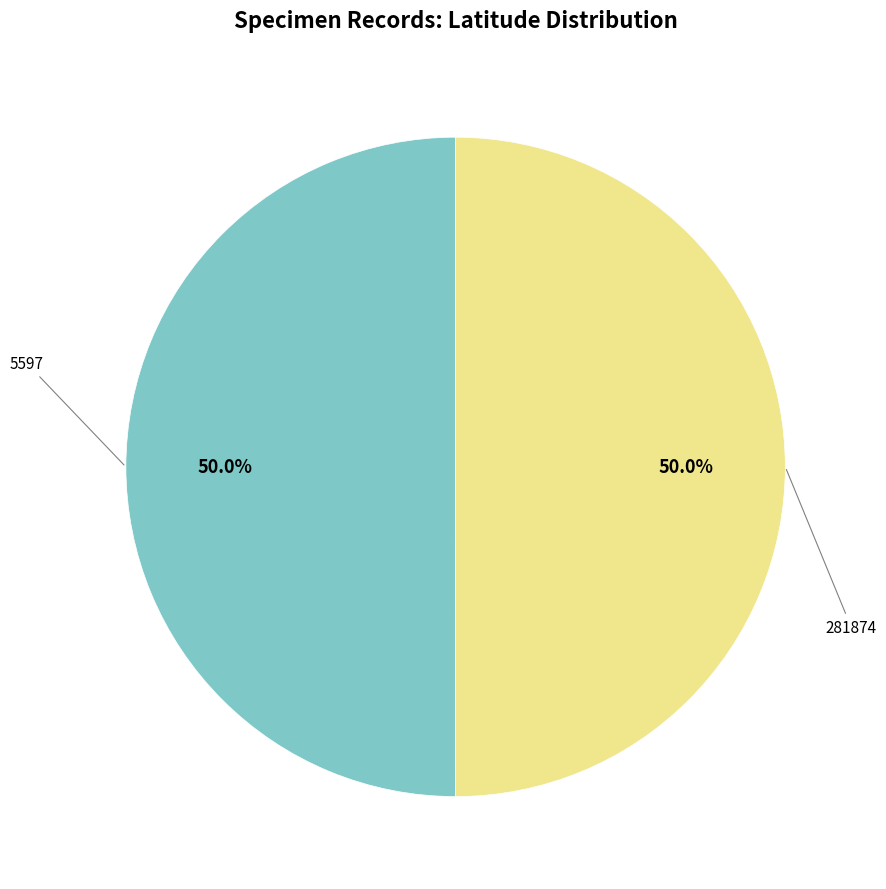

How many slices are in this pie chart?

2